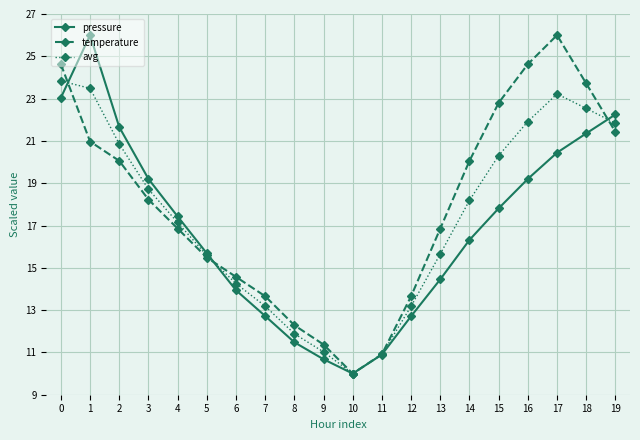

At how many categories does at least one series exceed 17?

11